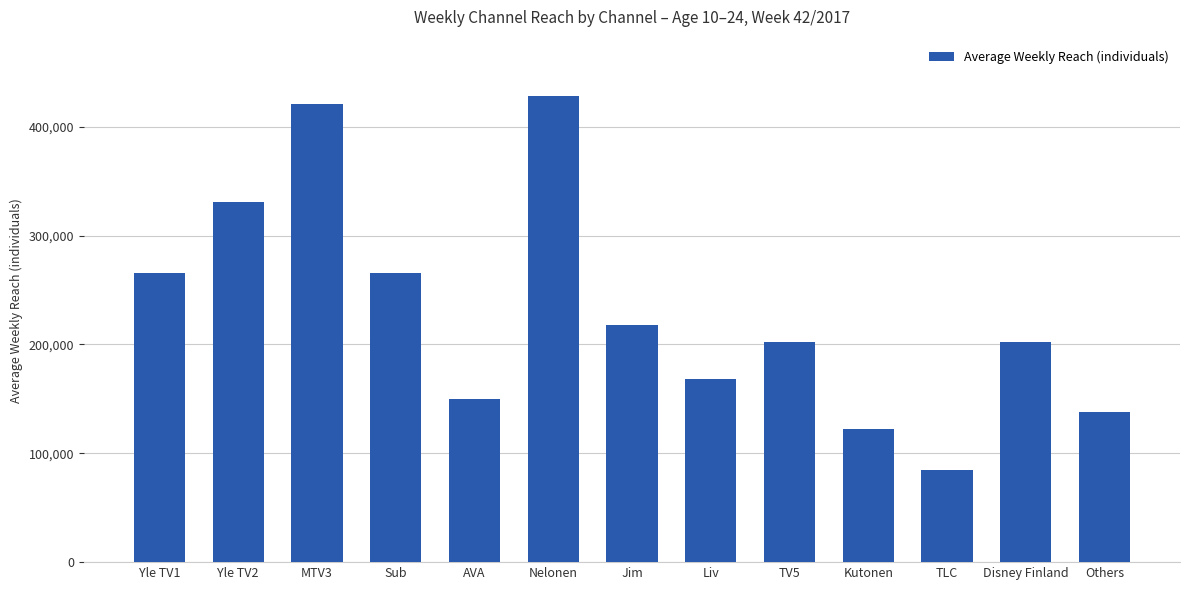

What value does the data have at Jim?

218000